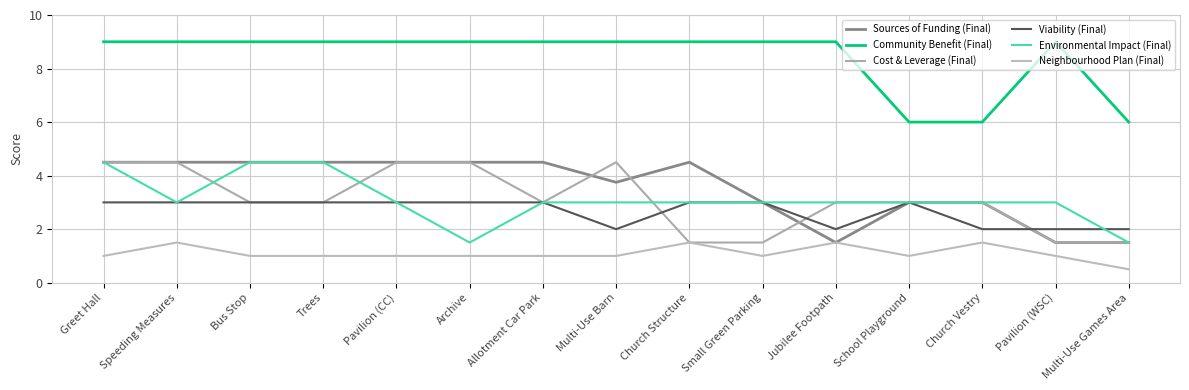

What are all the series names shown in the legend?

Sources of Funding (Final), Community Benefit (Final), Cost & Leverage (Final), Viability (Final), Environmental Impact (Final), Neighbourhood Plan (Final)